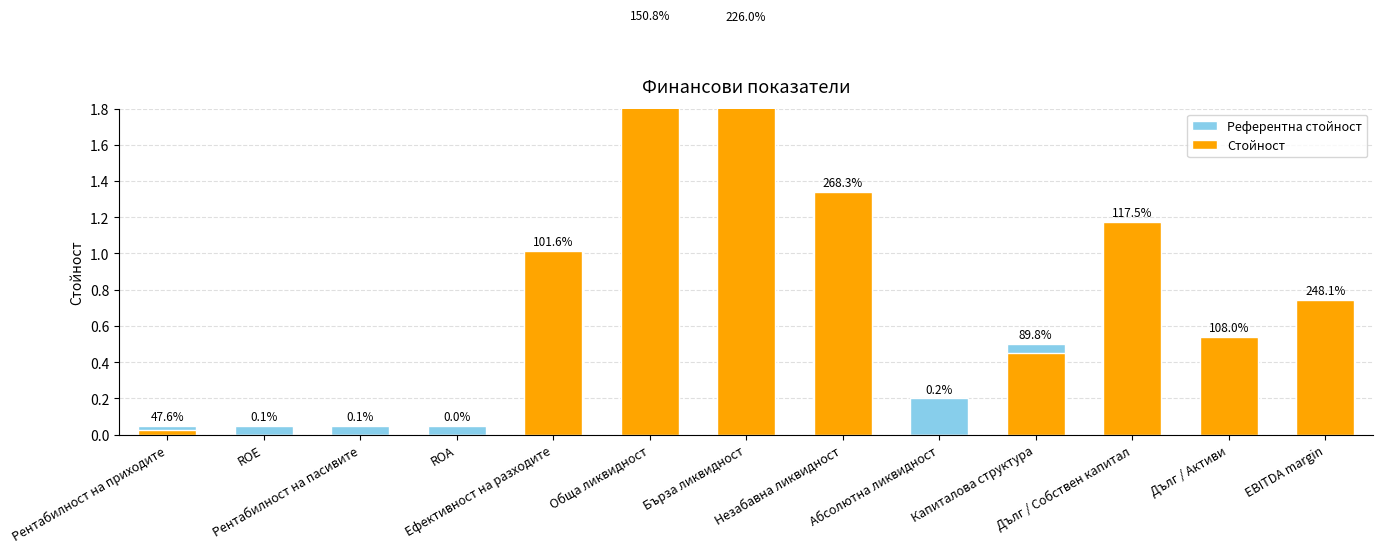

How many groups of bars are there?

13